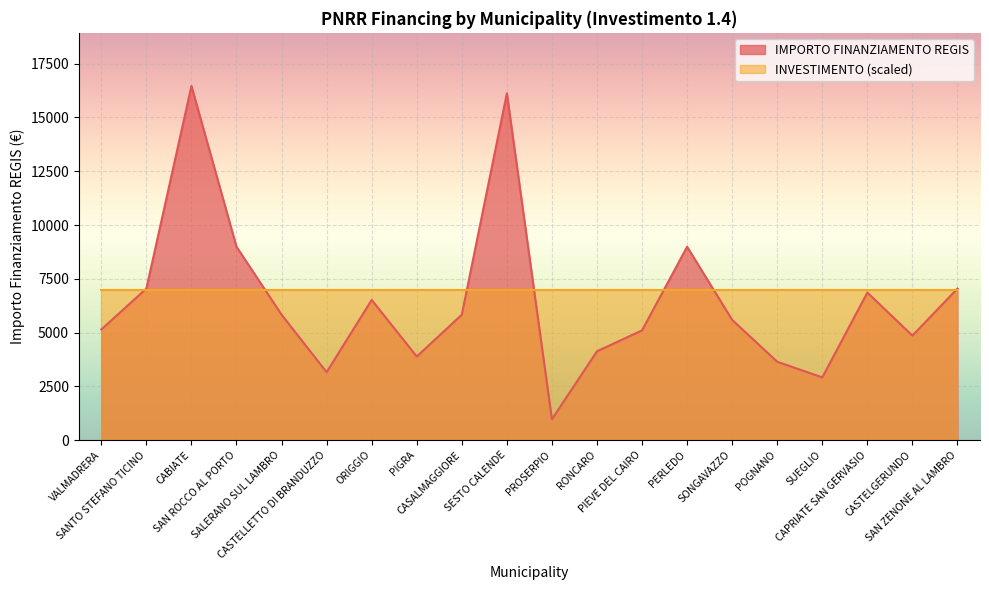

What is the average value?

6455